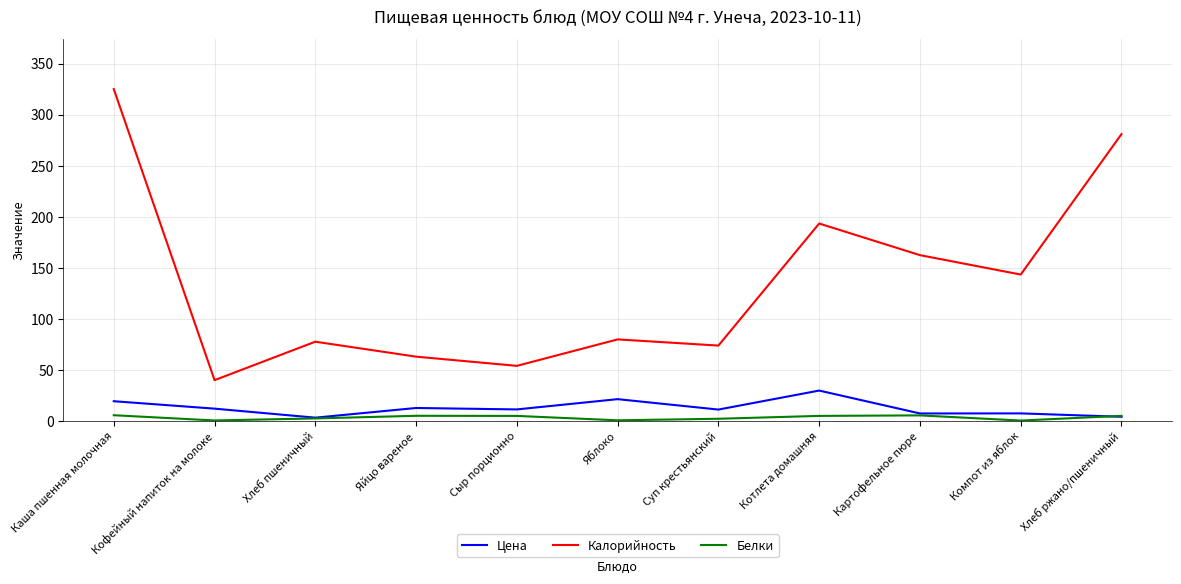

True or false: Цена and Калорийность cross at least once.

False